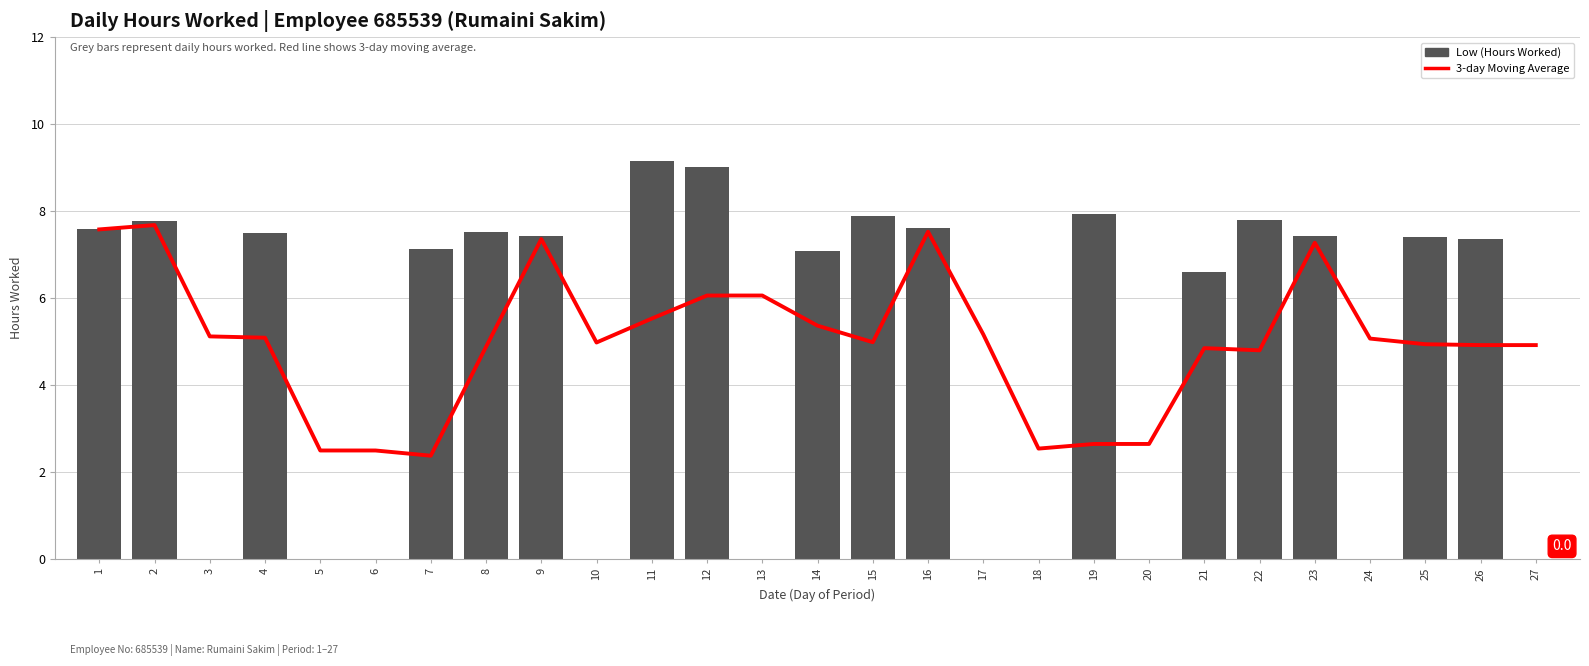

Reading right to left, transcribe all the data shown in this chart.

3-day Moving Average: 27=4.9	26=4.9	25=4.9	24=5.1	23=7.3	22=4.8	21=4.9	20=2.6	19=2.6	18=2.5	17=5.2	16=7.5	15=5.0	14=5.4	13=6.1	12=6.1	11=5.5	10=5.0	9=7.4	8=4.9	7=2.4	6=2.5	5=2.5	4=5.1	3=5.1	2=7.7	1=7.6
Low (Hours Worked): 27=0.0	26=7.4	25=7.4	24=0.0	23=7.4	22=7.8	21=6.6	20=0.0	19=7.9	18=0.0	17=0.0	16=7.6	15=7.9	14=7.1	13=0.0	12=9.0	11=9.2	10=0.0	9=7.4	8=7.5	7=7.1	6=0.0	5=0.0	4=7.5	3=0.0	2=7.8	1=7.6